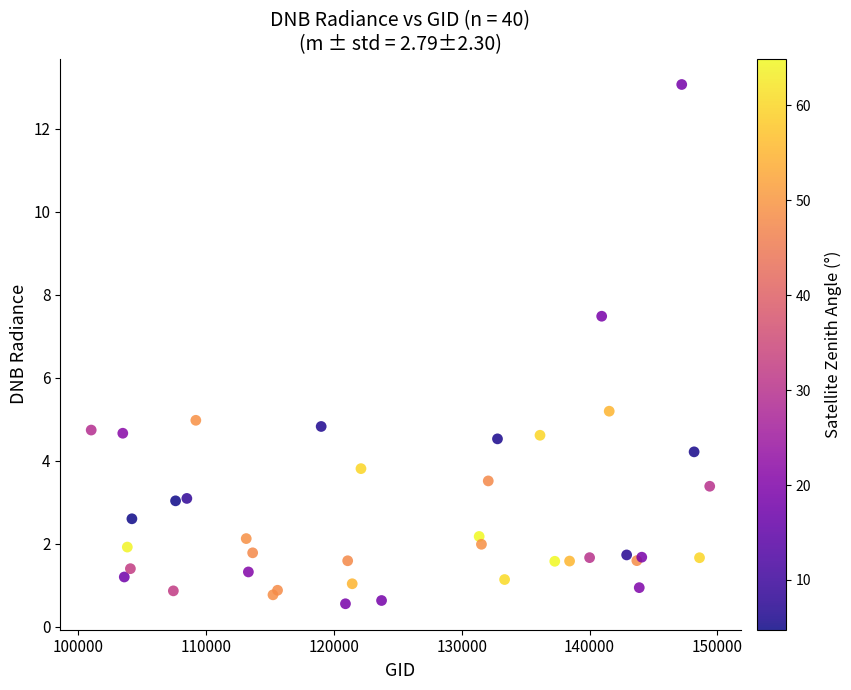

What Y value in the scatter plot is closest to 6?

5.2